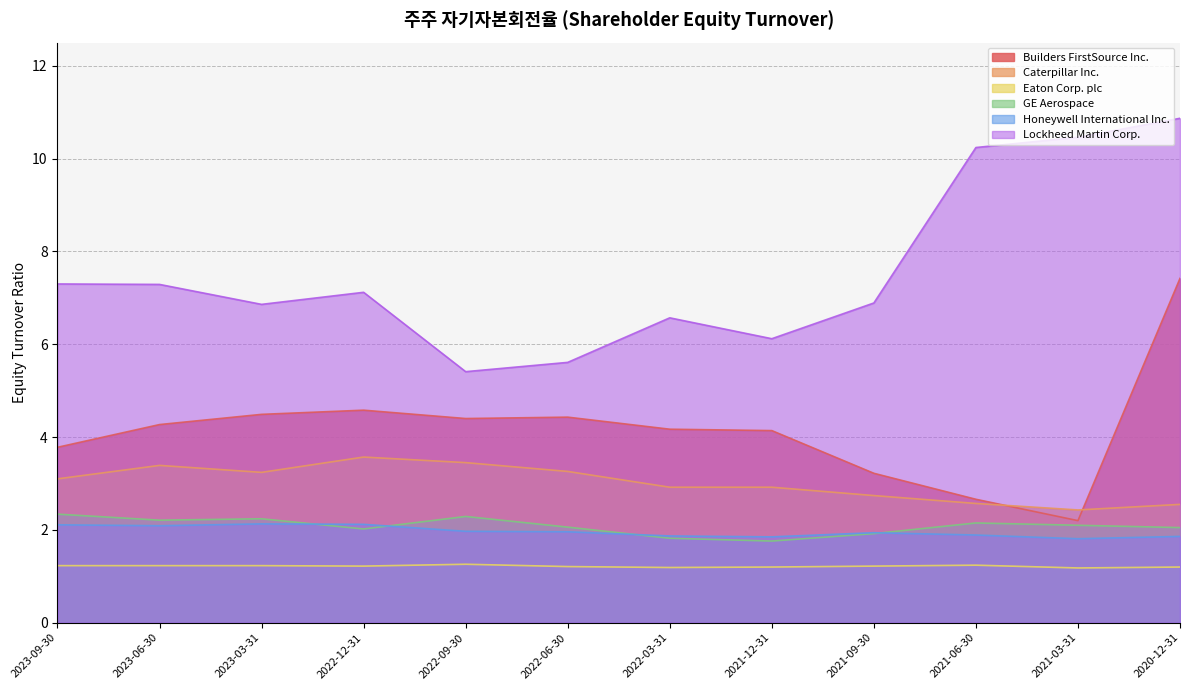

Reading right to left, list all the values displayed in this chart.

Builders FirstSource Inc.: 7.4	2.2	2.7	3.2	4.1	4.2	4.4	4.4	4.6	4.5	4.3	3.8
Caterpillar Inc.: 2.5	2.4	2.6	2.7	2.9	2.9	3.3	3.5	3.6	3.2	3.4	3.1
Eaton Corp. plc: 1.2	1.2	1.2	1.2	1.2	1.2	1.2	1.3	1.2	1.2	1.2	1.2
GE Aerospace: 2.0	2.1	2.1	1.9	1.8	1.8	2.1	2.3	2.0	2.2	2.2	2.3
Honeywell International Inc.: 1.9	1.8	1.9	1.9	1.9	1.9	2.0	2.0	2.1	2.1	2.1	2.1
Lockheed Martin Corp.: 10.9	10.5	10.2	6.9	6.1	6.6	5.6	5.4	7.1	6.9	7.3	7.3